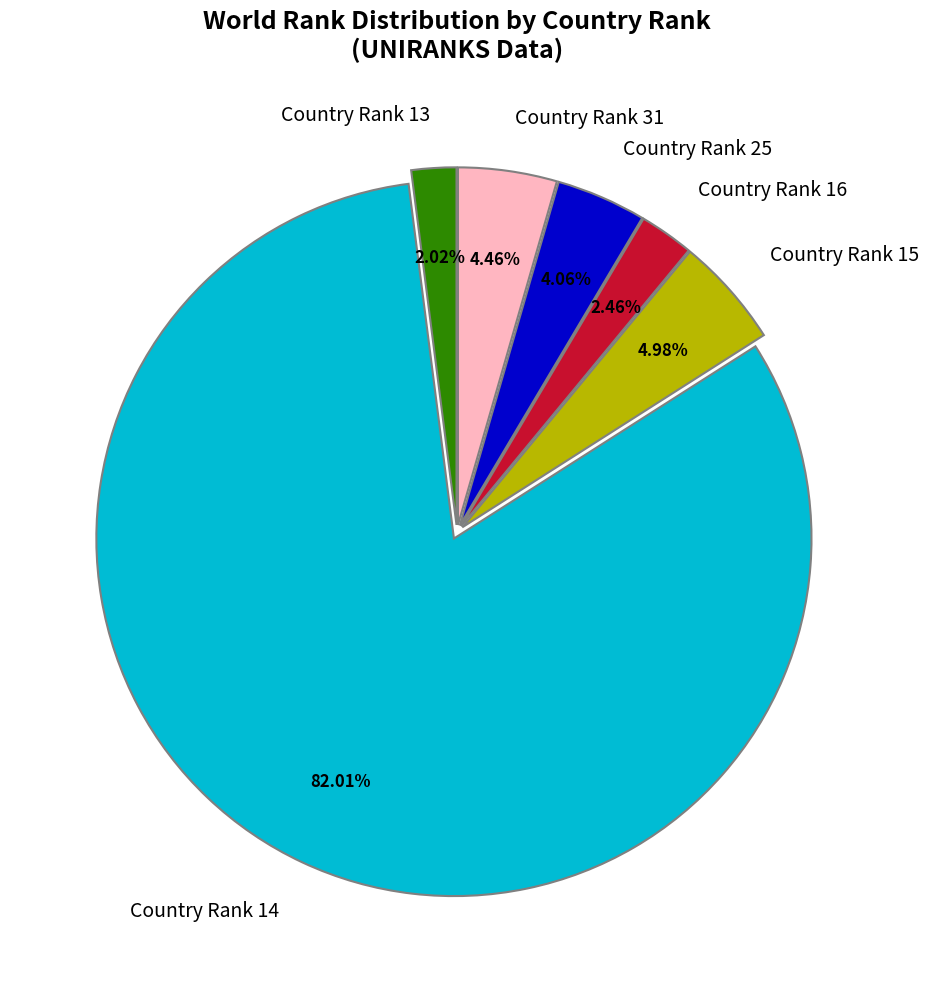

How many segments does this pie chart have?

6